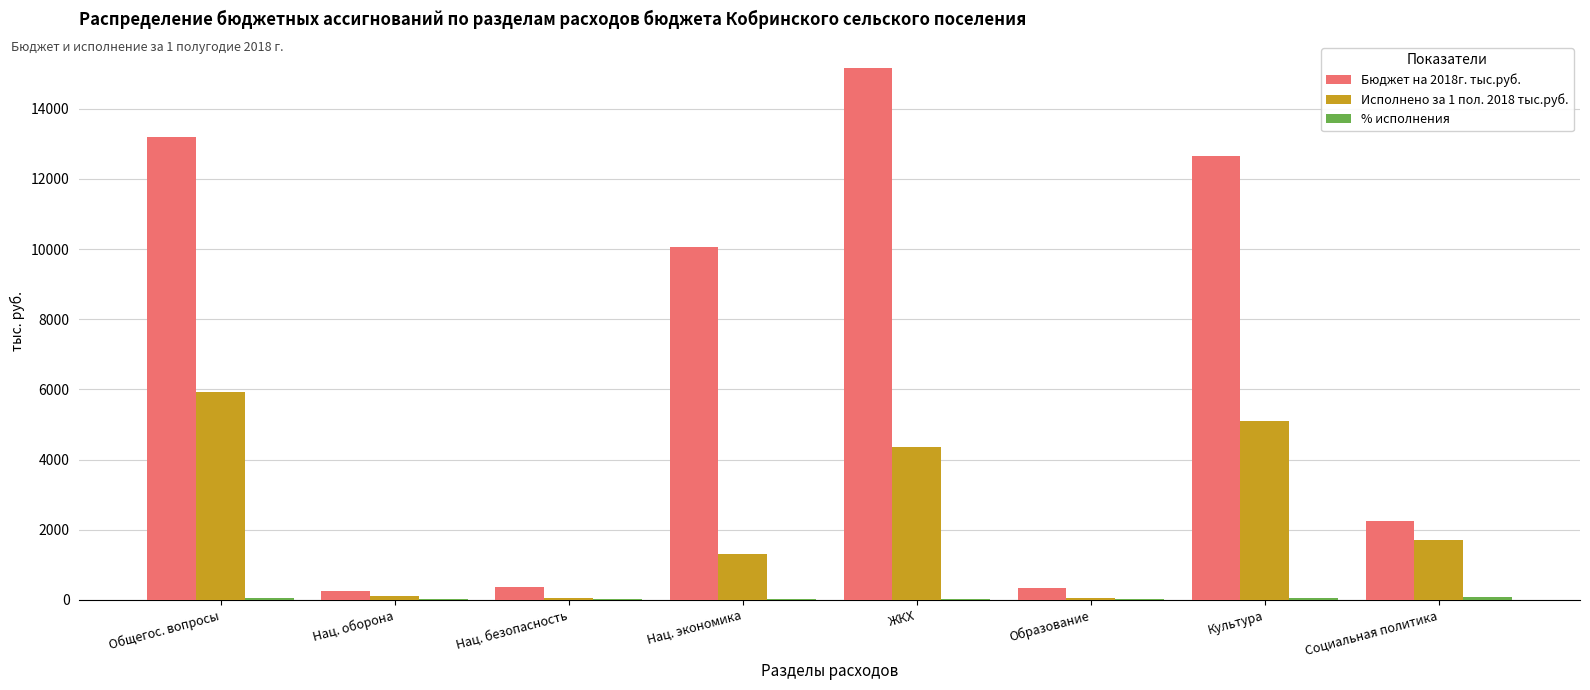

What is the sum of all Исполнено за 1 пол. 2018 тыс.руб. values?

18560.5